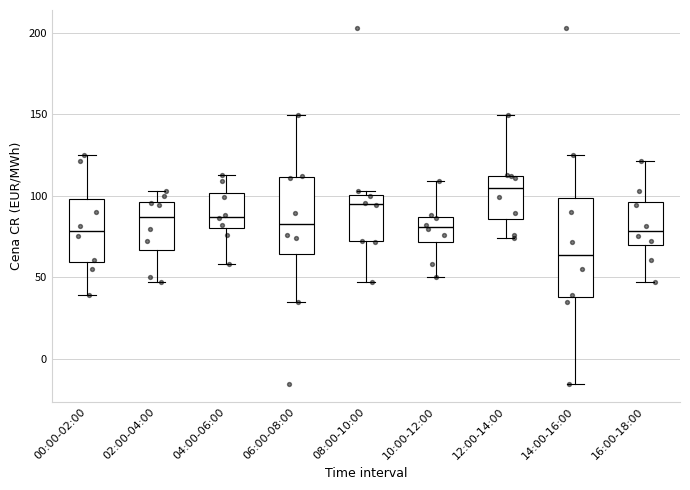

Reading left to right, read every box against the y-axis: the position of its median line, the range the box covers, and the ends of its whiskers. The values are not printed on the chart, so give them approximately, as read against the axis.

00:00-02:00: median 80, box 60 to 100, whiskers 40 to 125
02:00-04:00: median 85, box 65 to 95, whiskers 45 to 105
04:00-06:00: median 85, box 80 to 100, whiskers 60 to 115
06:00-08:00: median 85, box 65 to 110, whiskers 35 to 150
08:00-10:00: median 95, box 70 to 100, whiskers 45 to 105
10:00-12:00: median 80, box 70 to 85, whiskers 50 to 110
12:00-14:00: median 105, box 85 to 110, whiskers 75 to 150
14:00-16:00: median 65, box 40 to 100, whiskers -15 to 125
16:00-18:00: median 80, box 70 to 95, whiskers 45 to 120